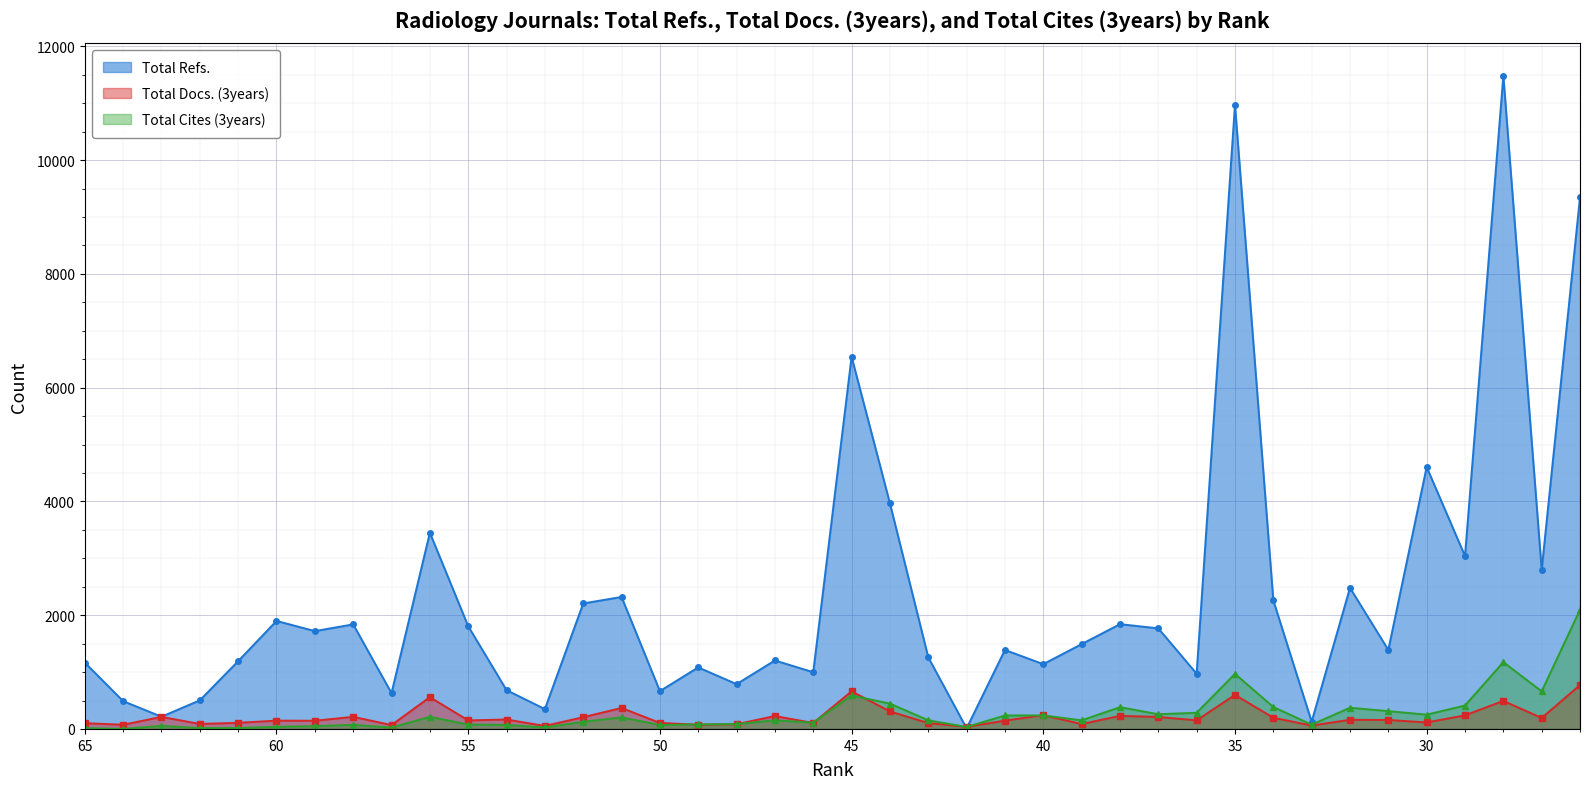

Between 43 and 49, which is larger?

43